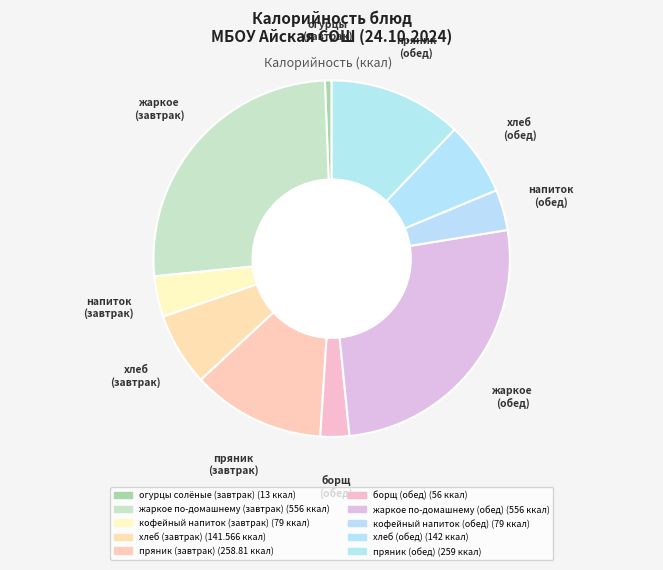

Which category has the smallest portion of the pie?

огурцы солёные (завтрак)